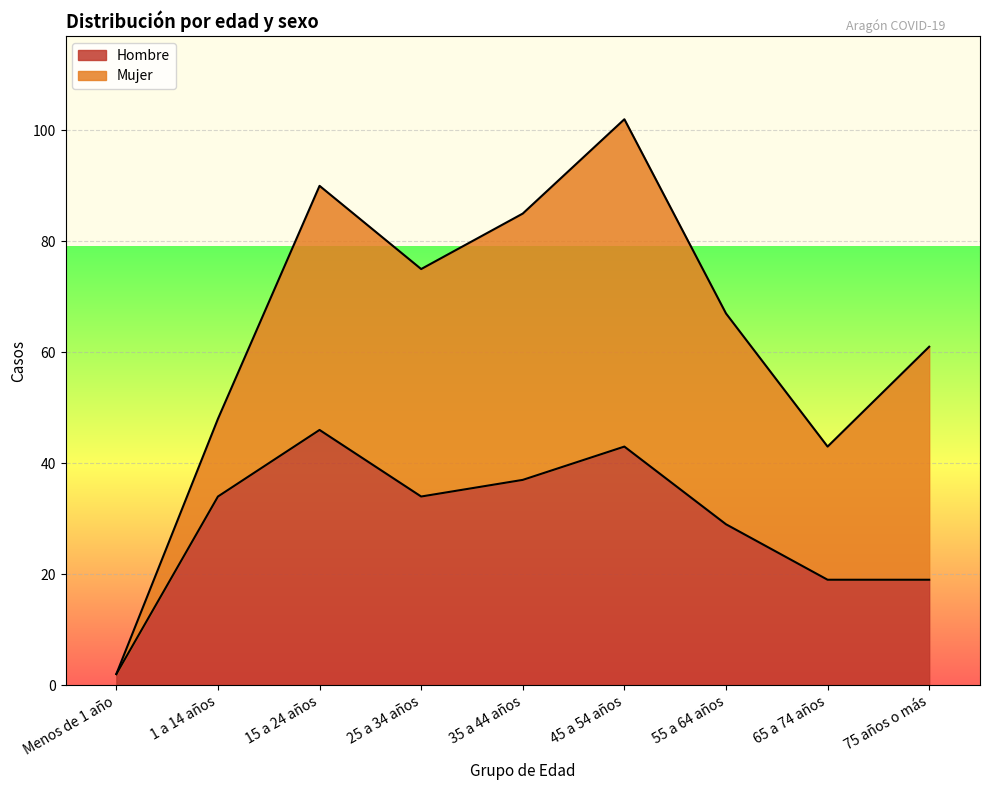

What is the label of the 2nd point from the left?

1 a 14 años